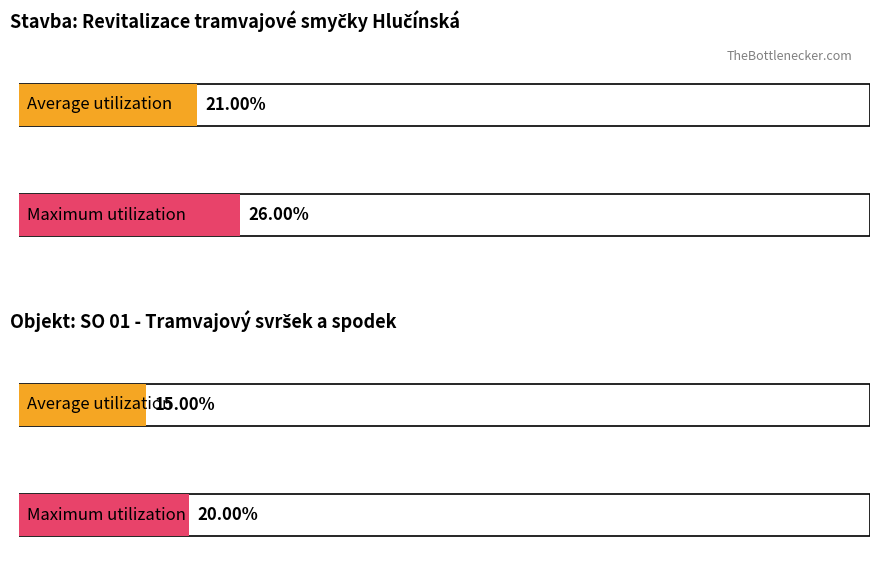

Is the value of Average utilization at zákl. přenesená greater than the value of Maximum utilization at základní?

No